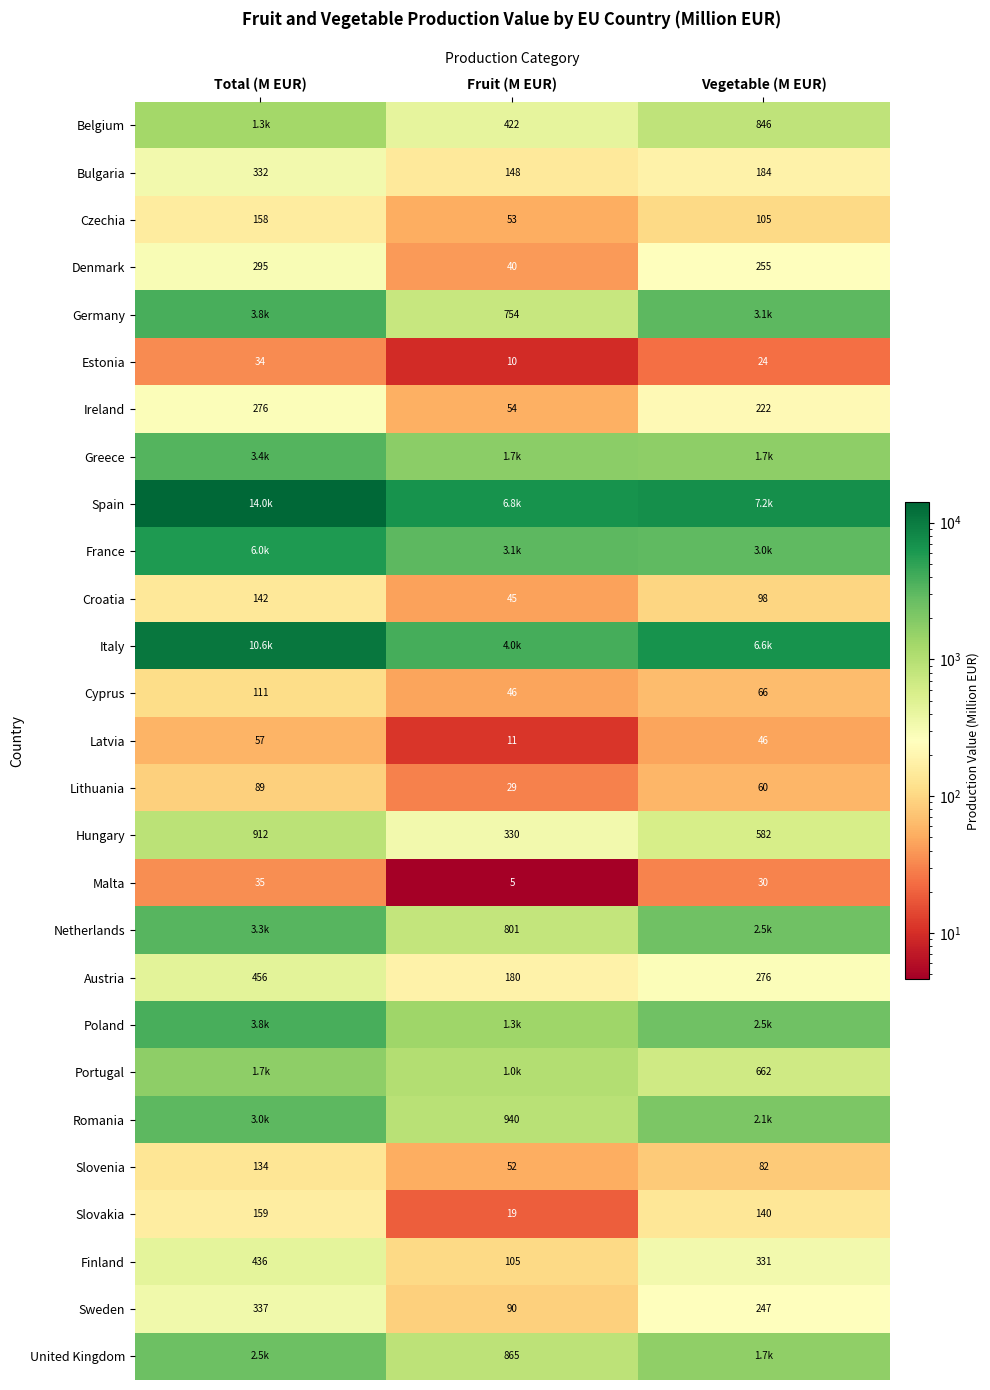

Count the number of categories in the chart.

3